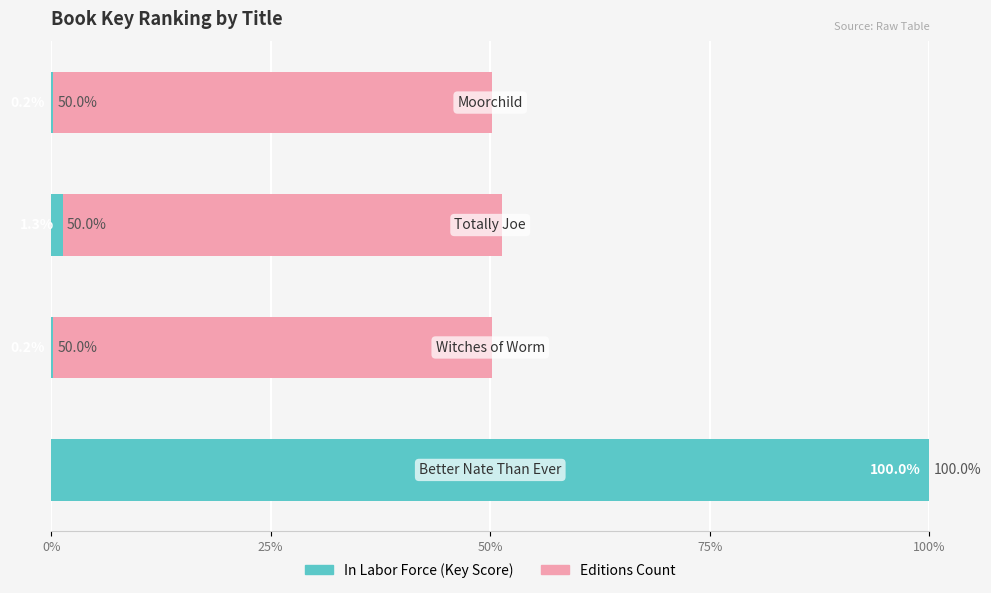

At how many categories does at least one series exceed 16?

4